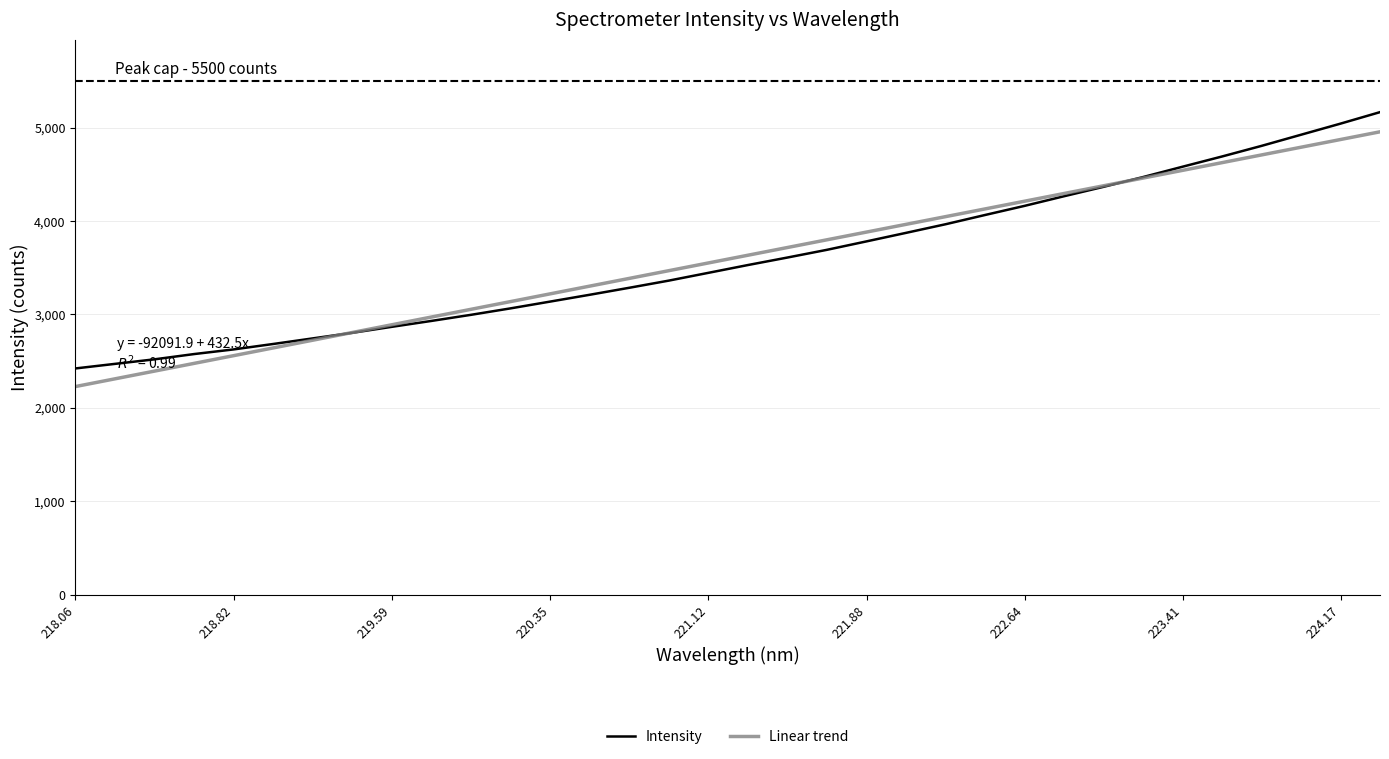

Count the number of categories in the chart.

34